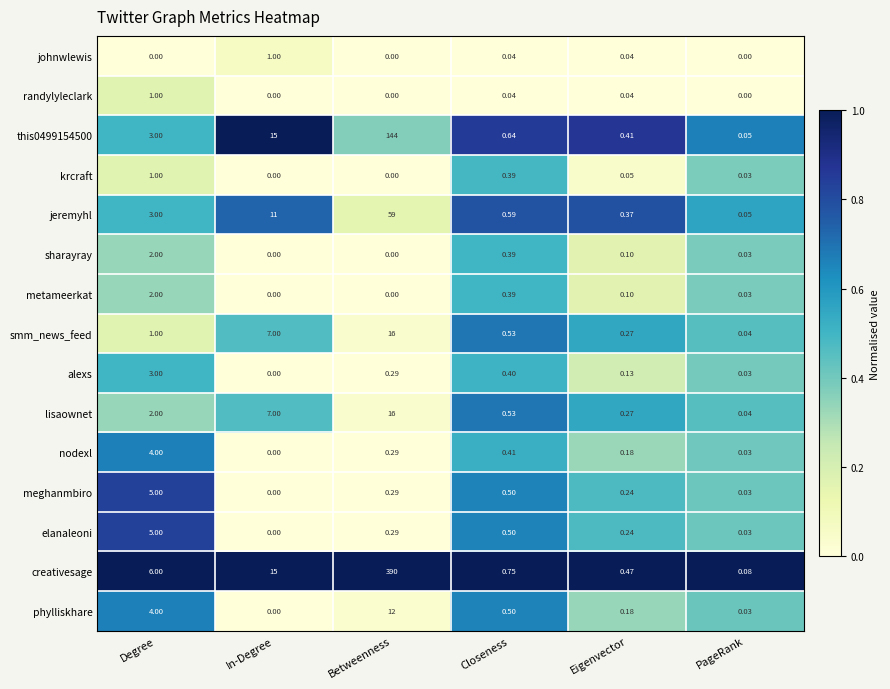

At which label does krcraft reach its peak?

Degree